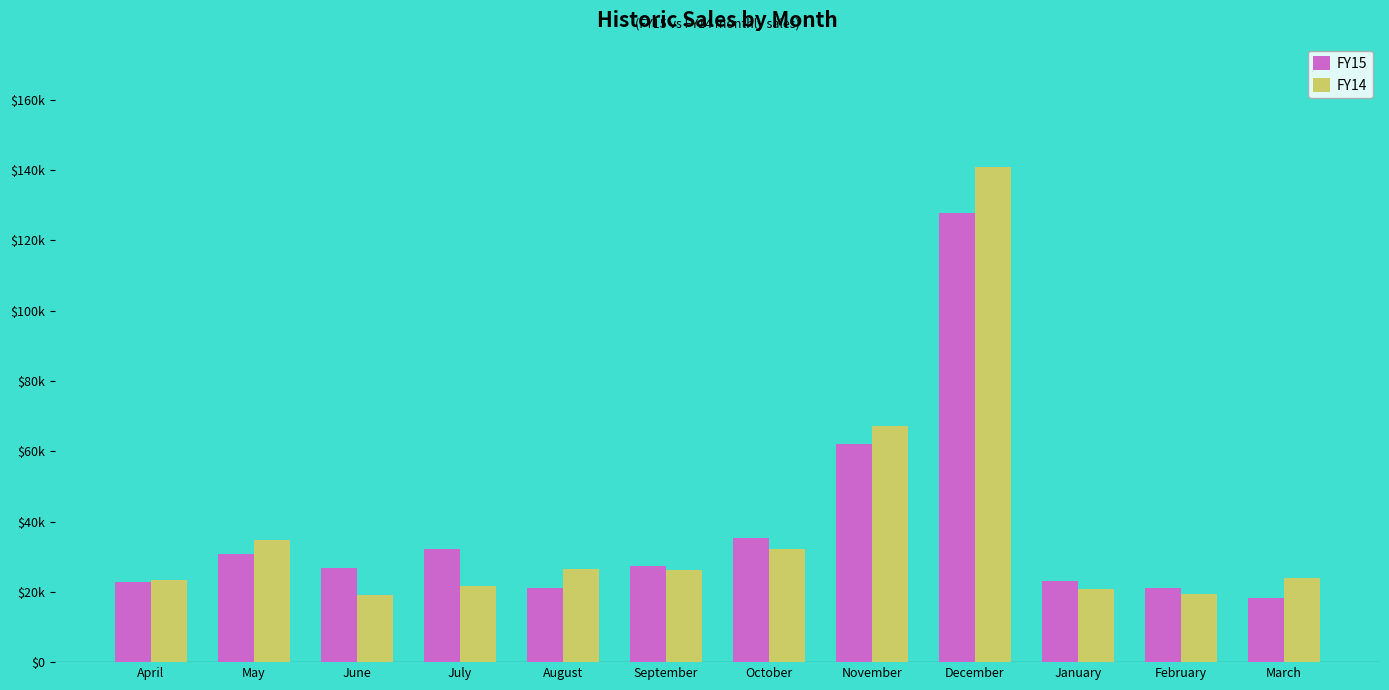

Does the chart contain stacked bars?

No